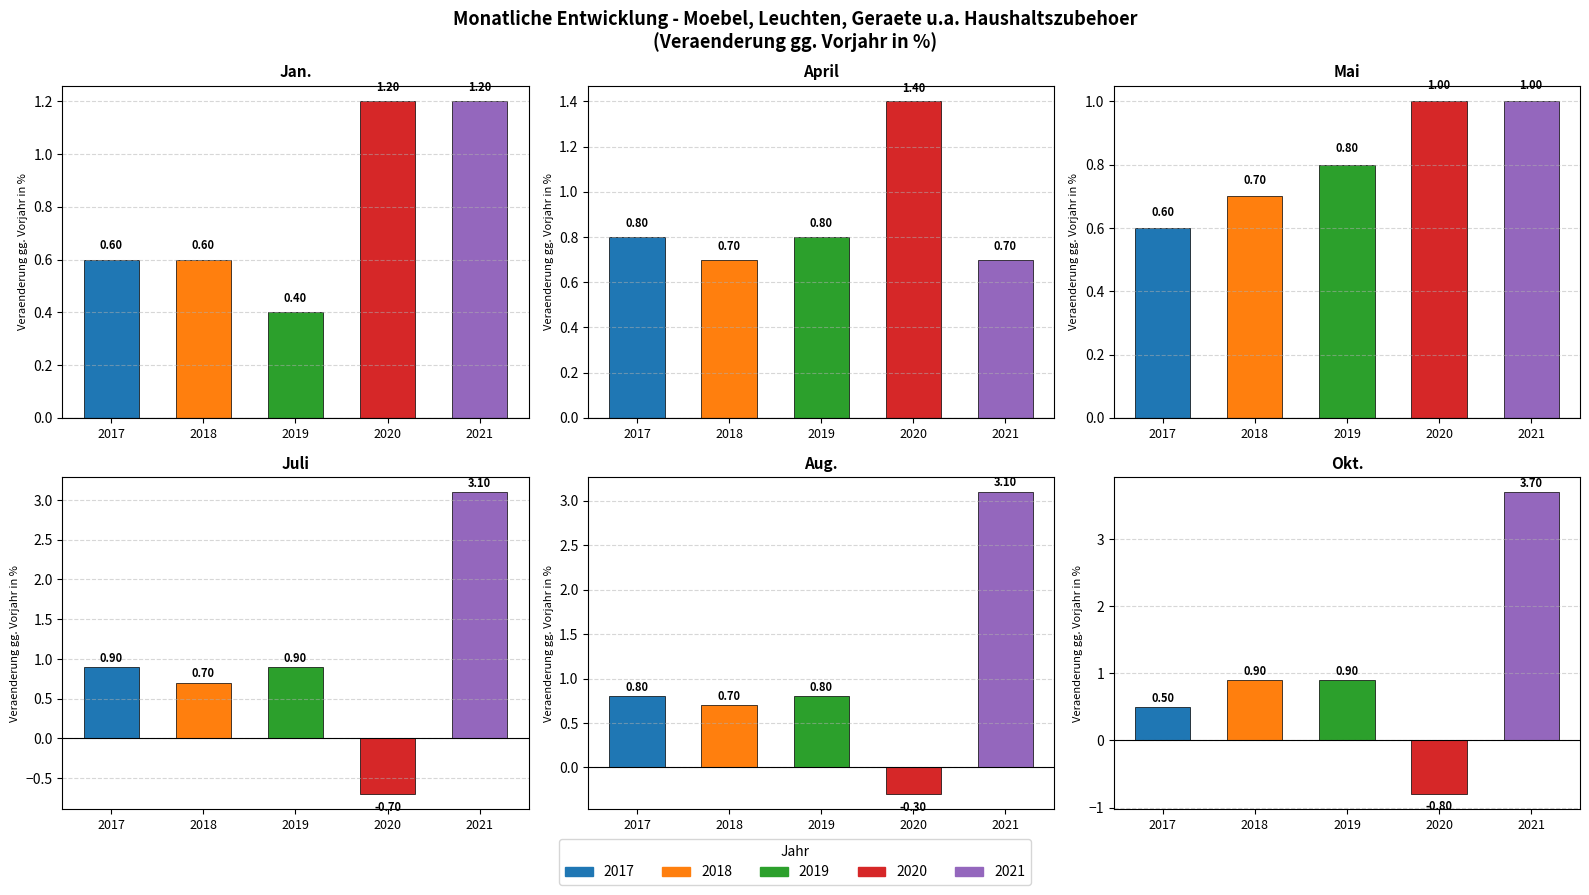

What is the greatest value displayed?

3.7